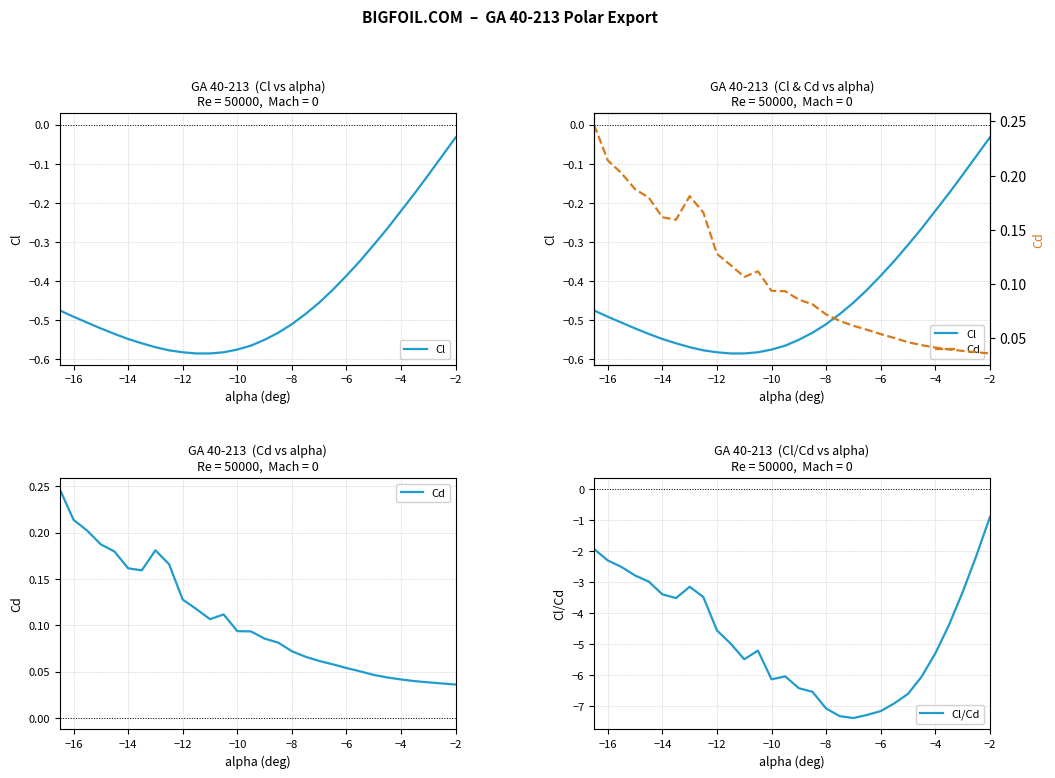

Reading left to right, transcribe all the data shown in this chart.

Cl: -0.5	-0.5	-0.5	-0.5	-0.5	-0.5	-0.6	-0.6	-0.6	-0.6	-0.6	-0.6	-0.6	-0.6	-0.6	-0.6	-0.5	-0.5	-0.5	-0.5	-0.4	-0.4	-0.3	-0.3	-0.3	-0.2	-0.2	-0.1	-0.1	-0.0
Cd: 0.2	0.2	0.2	0.2	0.2	0.2	0.2	0.2	0.2	0.1	0.1	0.1	0.1	0.1	0.1	0.1	0.1	0.1	0.1	0.1	0.1	0.1	0.1	0.0	0.0	0.0	0.0	0.0	0.0	0.0
Cl/Cd: -1.9	-2.3	-2.5	-2.8	-3.0	-3.4	-3.5	-3.1	-3.5	-4.6	-5.0	-5.5	-5.2	-6.1	-6.0	-6.4	-6.5	-7.1	-7.3	-7.4	-7.3	-7.2	-6.9	-6.6	-6.0	-5.3	-4.4	-3.3	-2.2	-0.9